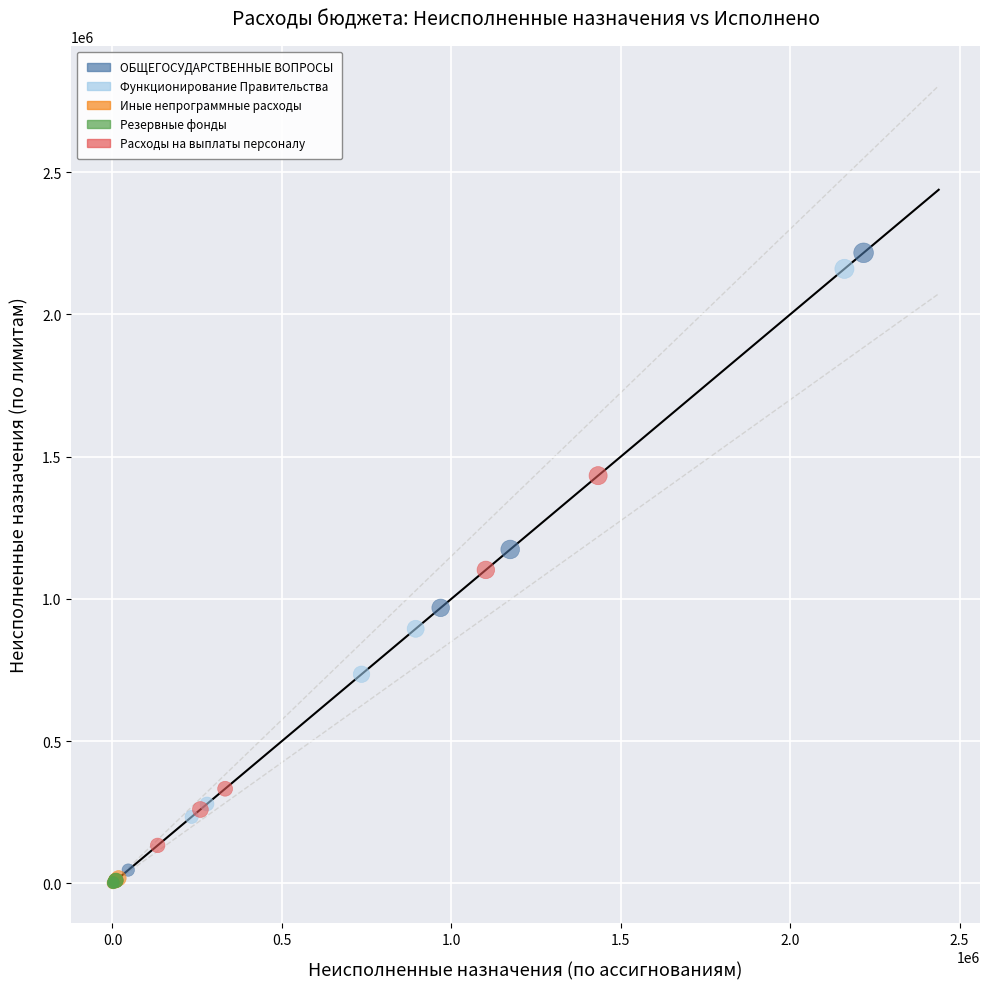

Which series has the largest Y range (max minus min)?

ОБЩЕГОСУДАРСТВЕННЫЕ ВОПРОСЫ